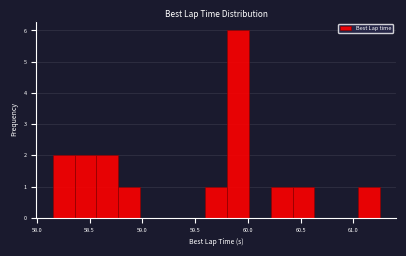

Reading left to right, transcribe this chart: for each bar, give the range it covers on the x-axis and its height. Neither the bar edges nor the heights are printed on the chart, so give them approximately, as read against the axes.

58.15 to 58.35: 2
58.35 to 58.55: 2
58.55 to 58.75: 2
58.75 to 59.00: 1
59.00 to 59.20: 0
59.20 to 59.40: 0
59.40 to 59.60: 0
59.60 to 59.80: 1
59.80 to 60.00: 6
60.00 to 60.20: 0
60.20 to 60.40: 1
60.40 to 60.65: 1
60.65 to 60.85: 0
60.85 to 61.05: 0
61.05 to 61.25: 1